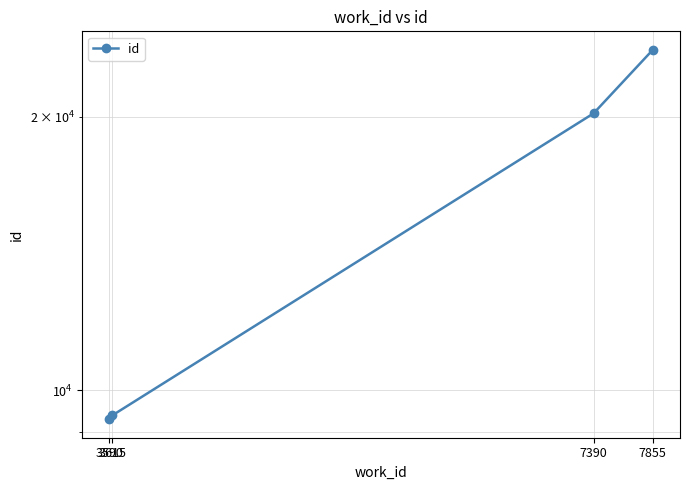

Count the number of data series in this chart.

1